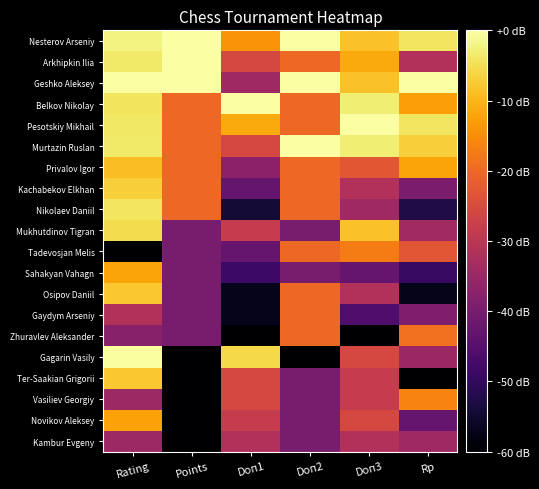

Rank the series by their maximum value, from highest to lowest.

Nesterov Arseniy, Arkhipkin Ilia, Geshko Aleksey, Belkov Nikolay, Pesotskiy Mikhail, Murtazin Ruslan, Gagarin Vasily, Nikolaev Daniil, Mukhutdinov Tigran, Kachabekov Elkhan, Ter-Saakian Grigorii, Osipov Daniil, Privalov Igor, Sahakyan Vahagn, Novikov Aleksey, Vasiliev Georgiy, Tadevosjan Melis, Zhuravlev Aleksander, Gaydym Arseniy, Kambur Evgeny